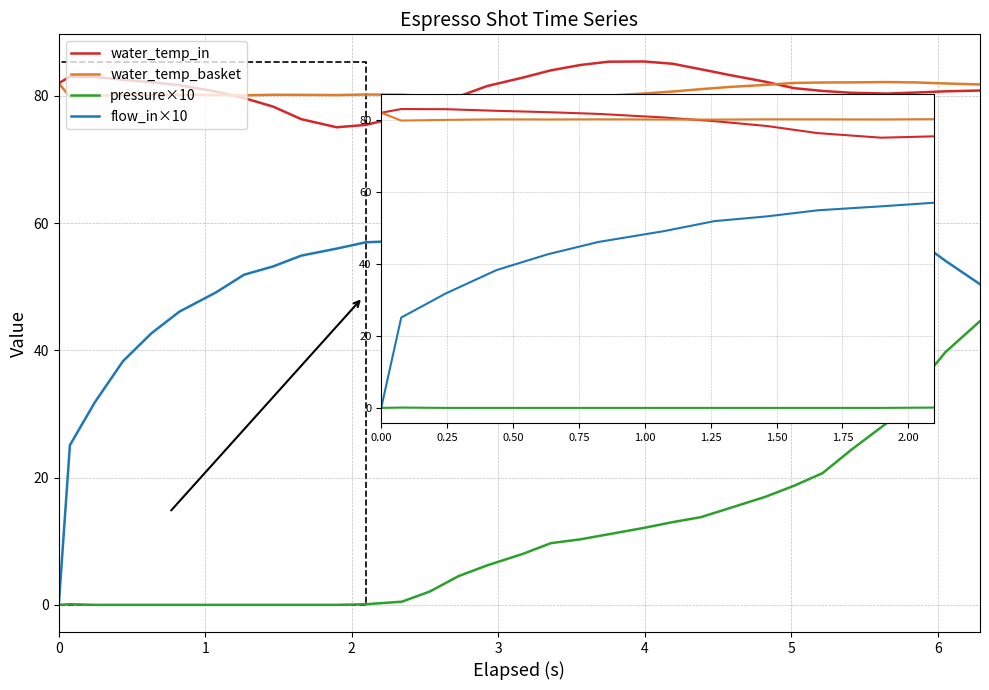

True or false: water_temp_in and flow_in×10 cross at least once.

False